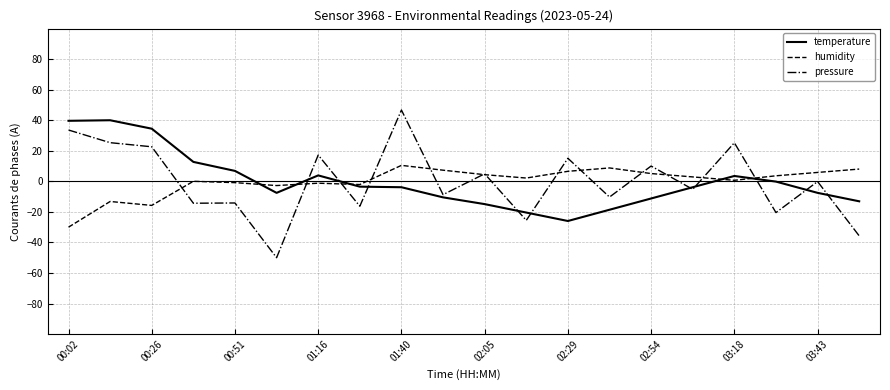

Which series has the widest spread of values?

pressure